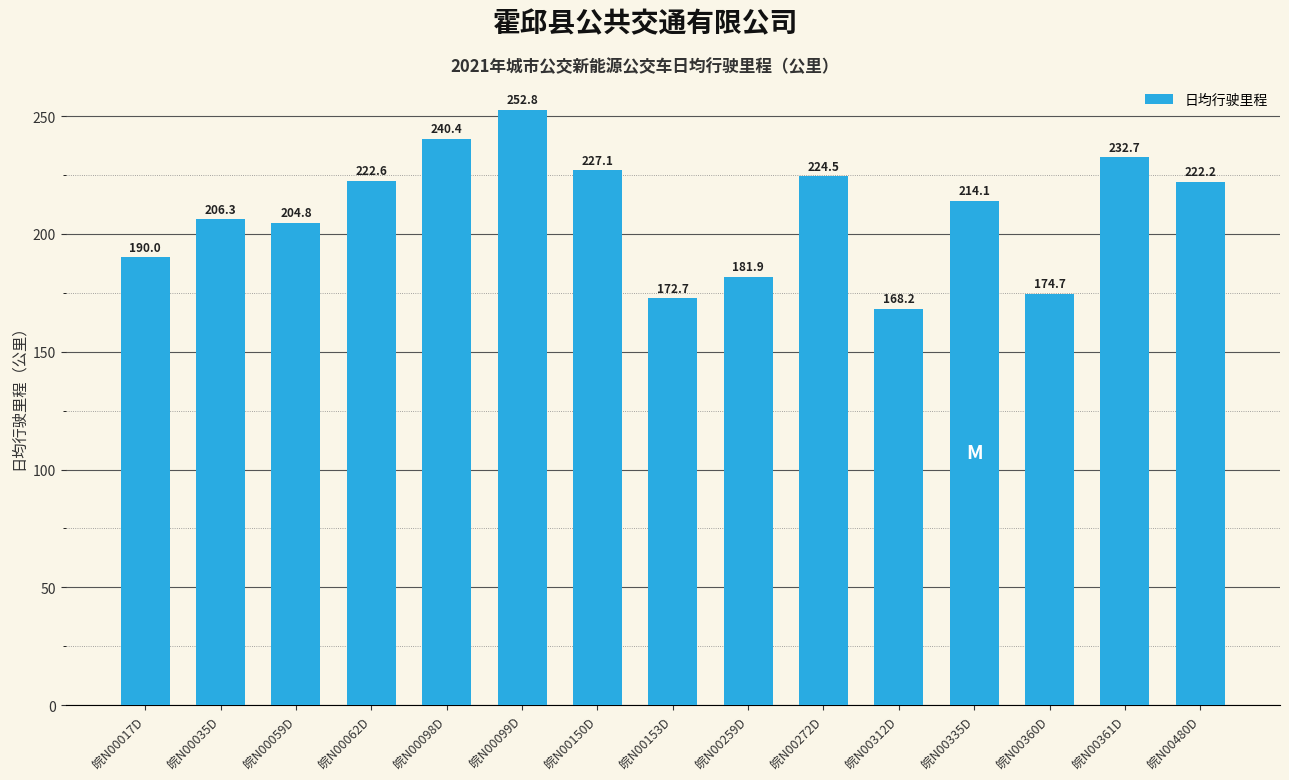

What is the difference between the maximum and minimum values?

84.5